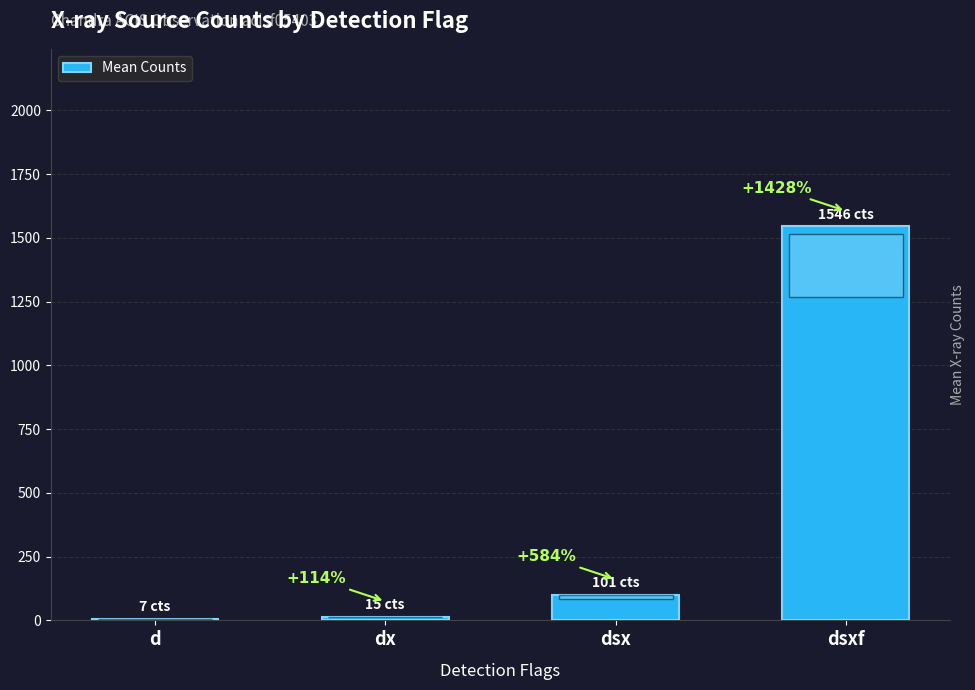

Reading right to left, extract all data points from this chart.

dsxf=1546.0	dsx=101.2	dx=14.8	d=6.9